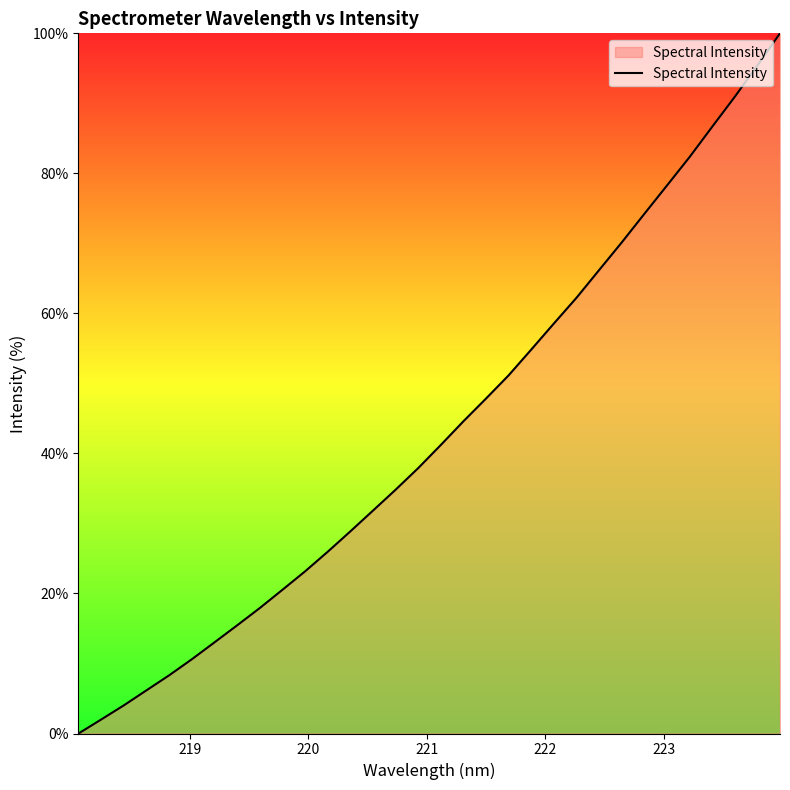

How many positive values are there?

31